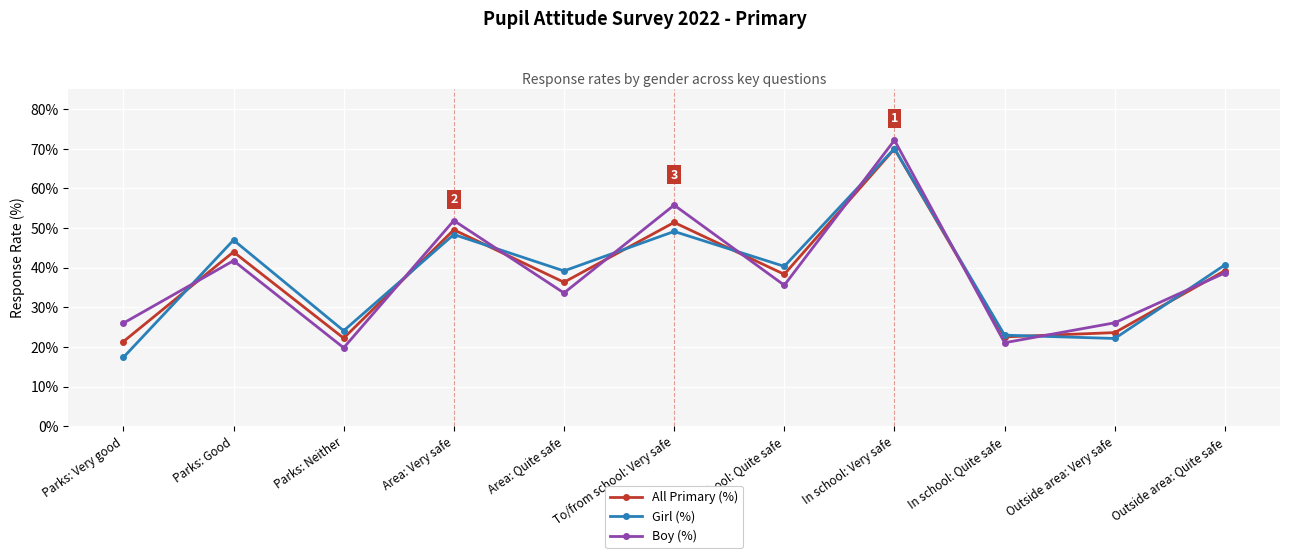

What is the lowest value of the All Primary (%) series?

0.2